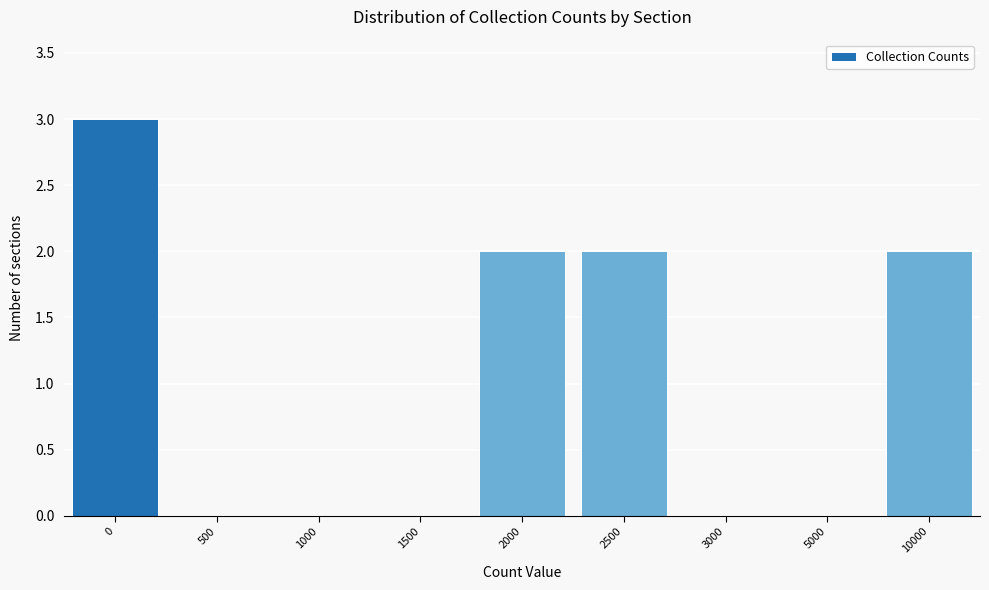

Reading right to left, what are all the values shown in this chart?

10000=2	5000=0	3000=0	2500=2	2000=2	1500=0	1000=0	500=0	0=3